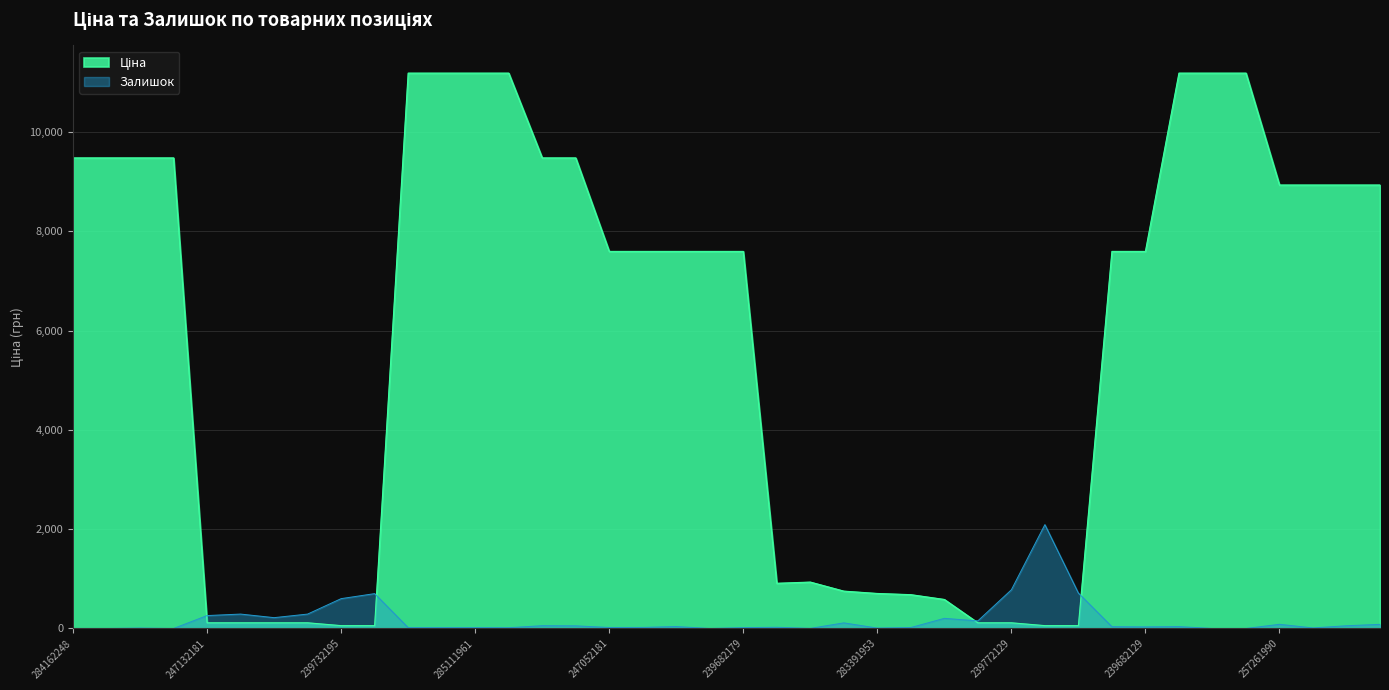

At 239682129, list the series in order from largest to smallest.

Ціна, Залишок